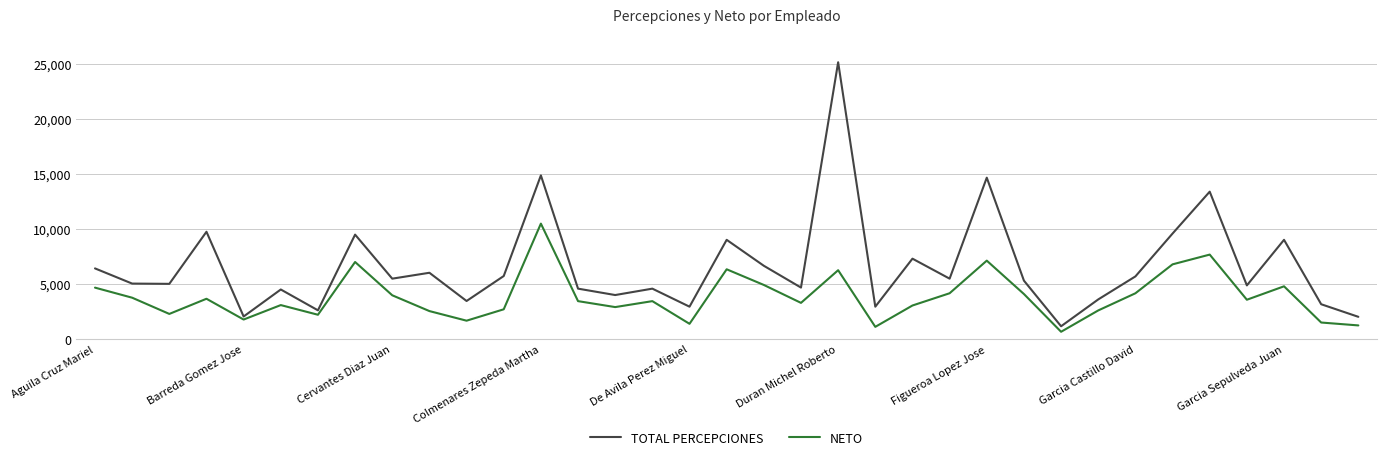

Which series has the largest range (max minus min)?

TOTAL PERCEPCIONES